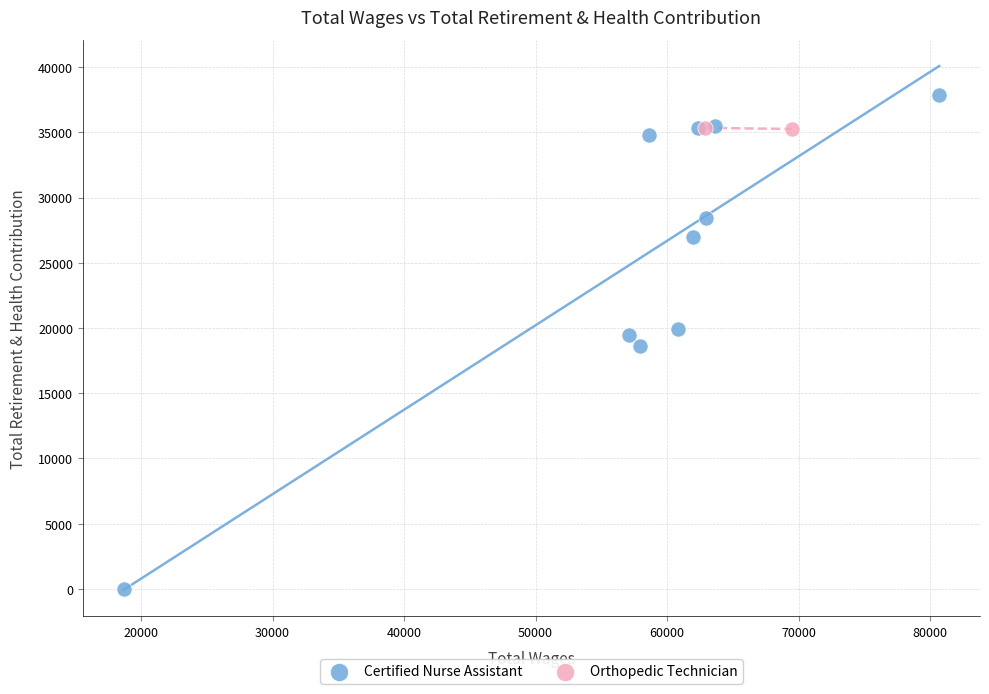

What are all the series names shown in the legend?

Certified Nurse Assistant, Orthopedic Technician